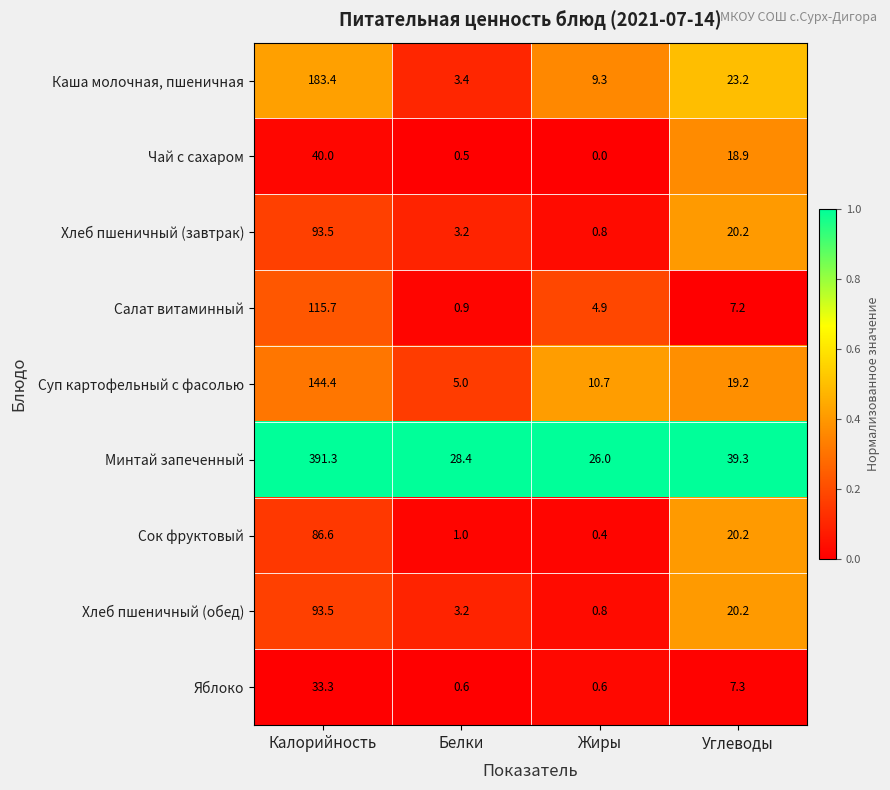

How many data points in Яблоко are less than 7?

2